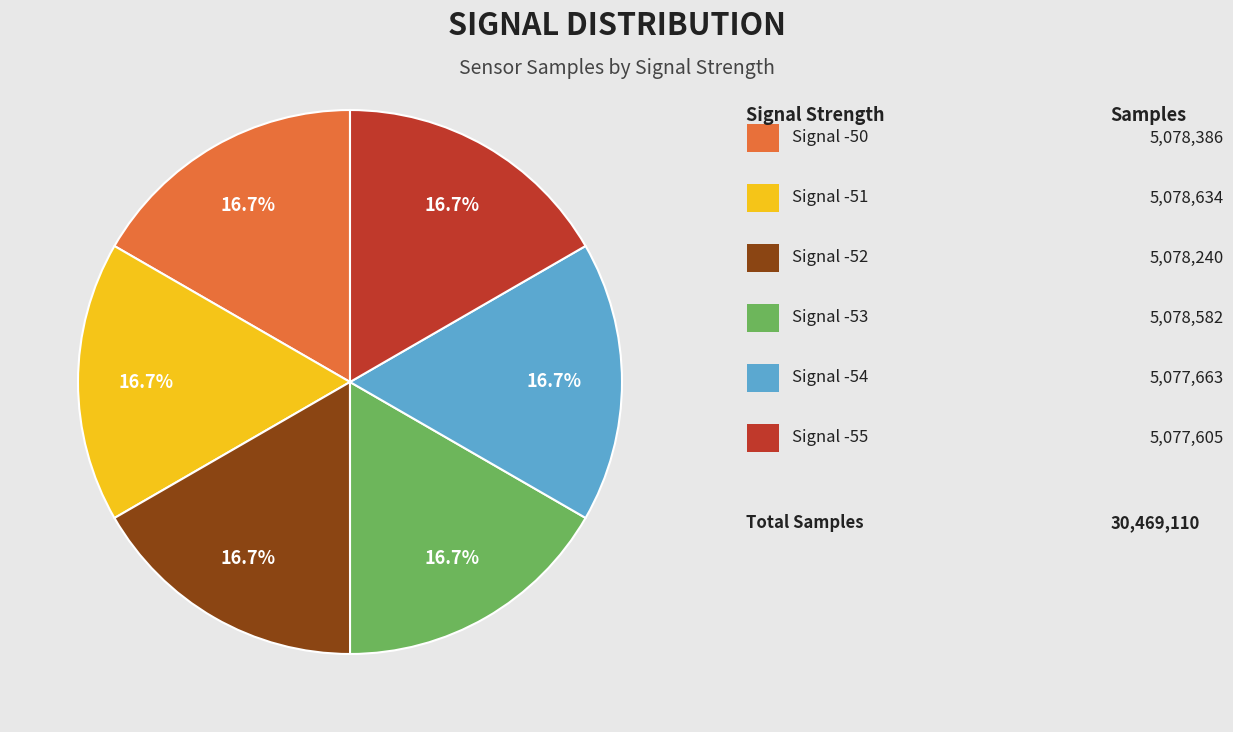

Is there a majority slice in this chart?

No